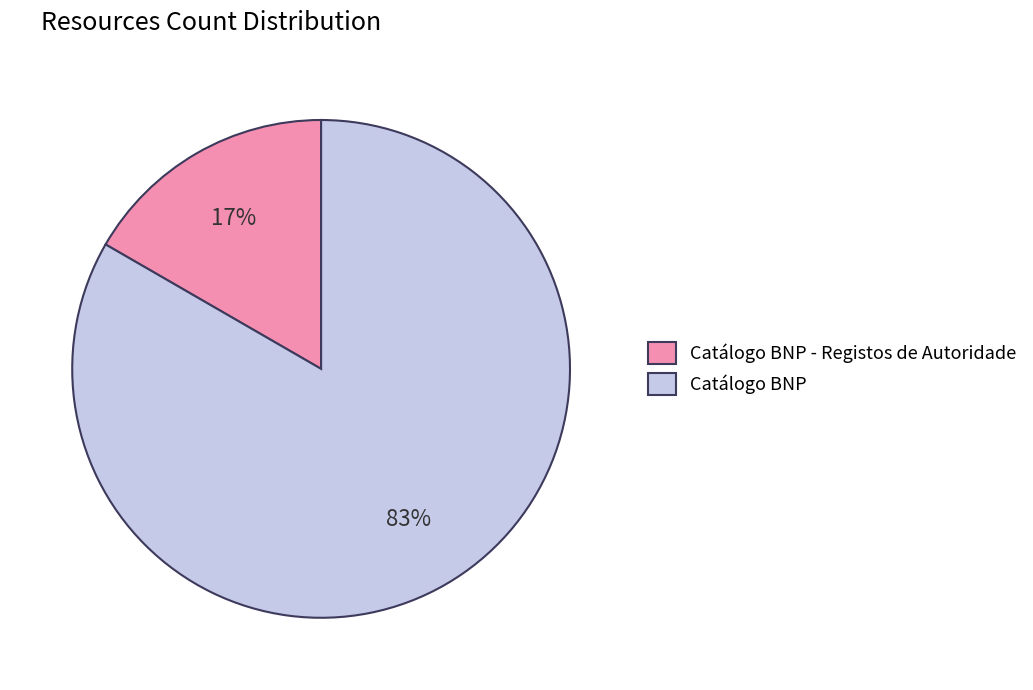

Is the sum of Catálogo BNP - Registos de Autoridade and Catálogo BNP greater than half?

Yes